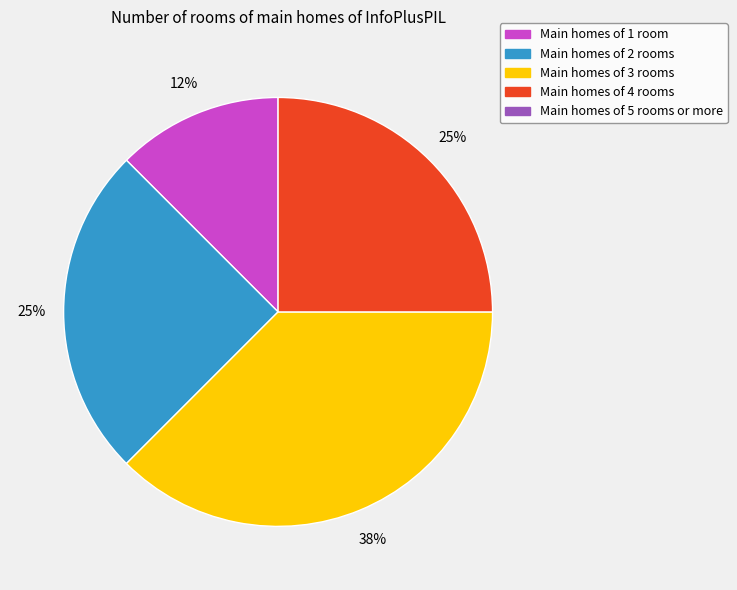

To the nearest percent, what is the average slice percentage?

25%